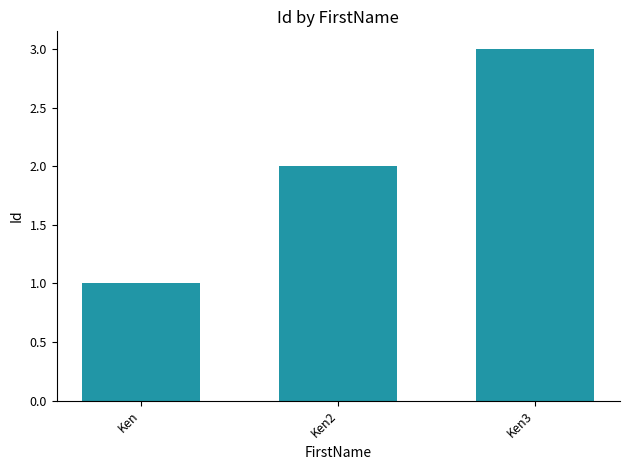

Reading left to right, what are all the values shown in this chart?

Ken=1	Ken2=2	Ken3=3